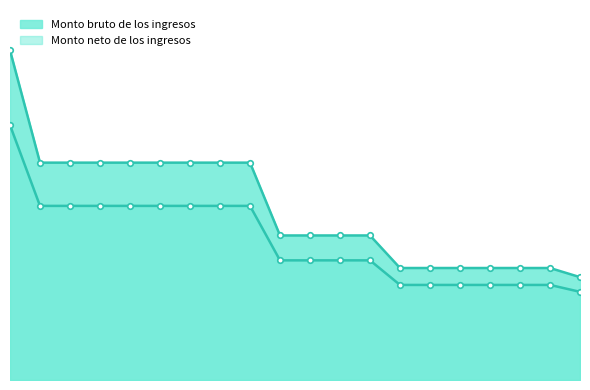

What is the difference between the highest and lowest values at 20?

2381.5